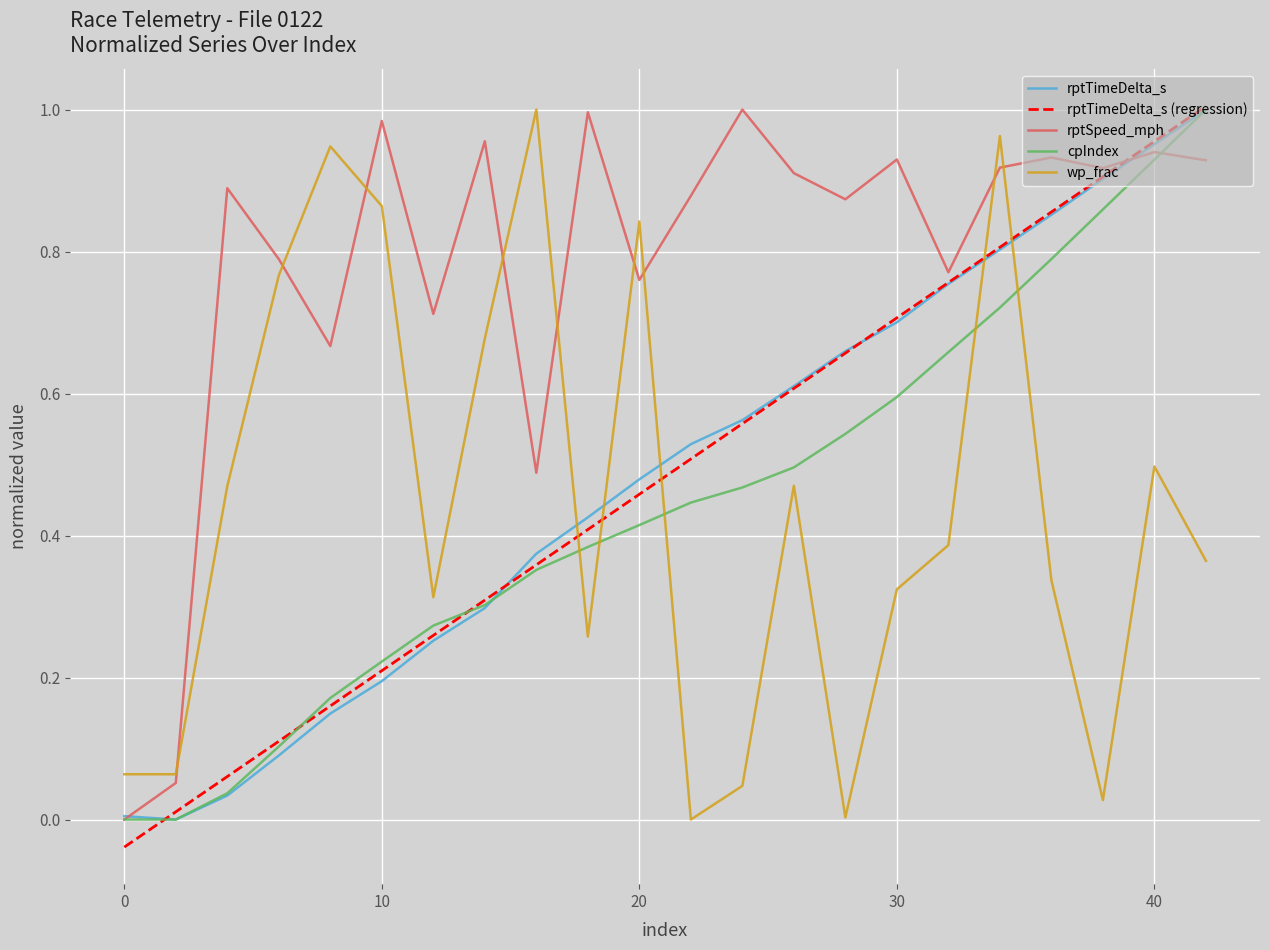

At how many categories does at least one series exceed 0?

22